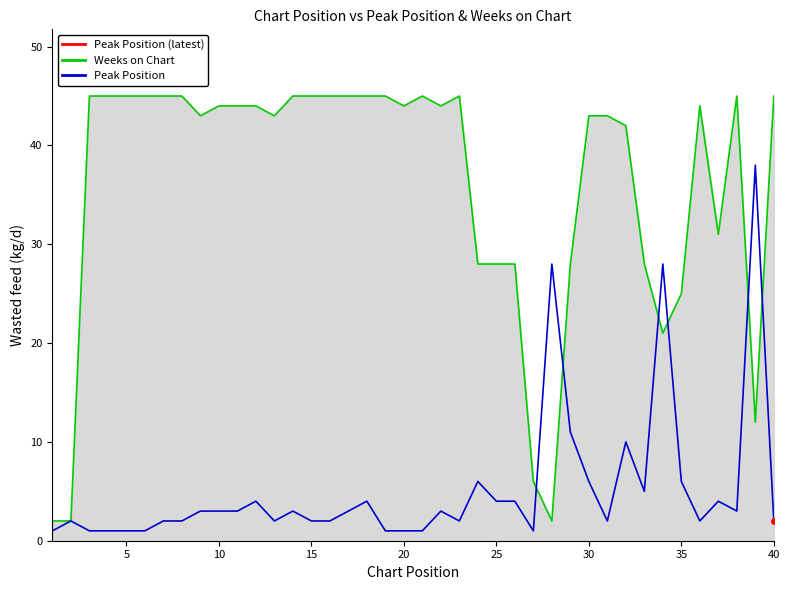

What is the greatest value displayed?

45